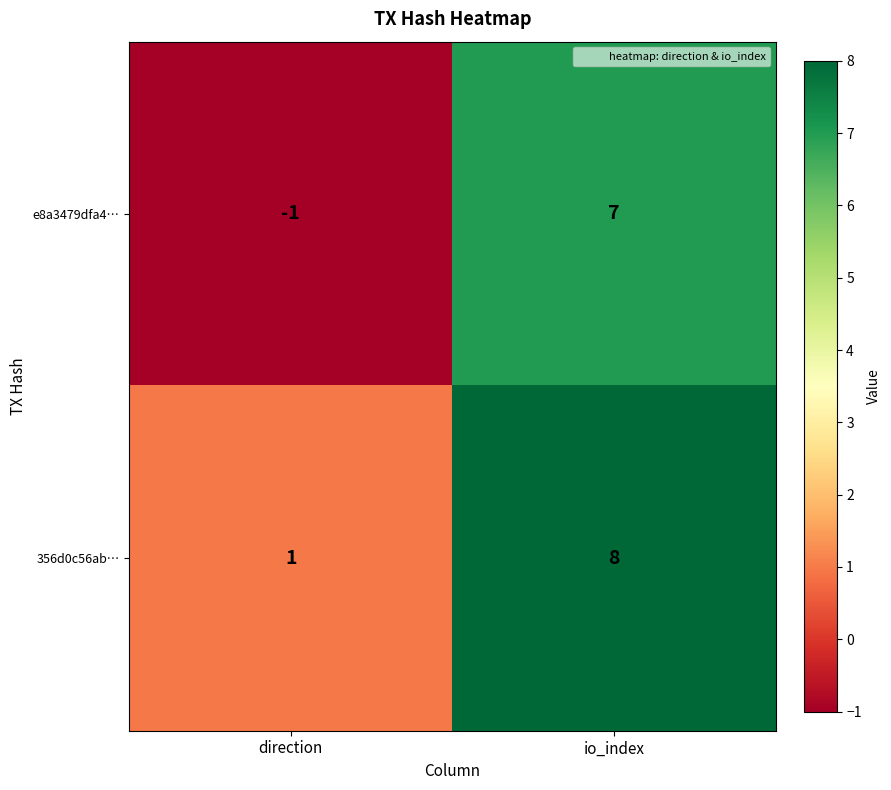

Is it true that e8a3479dfa4… equals 7 at io_index?

True